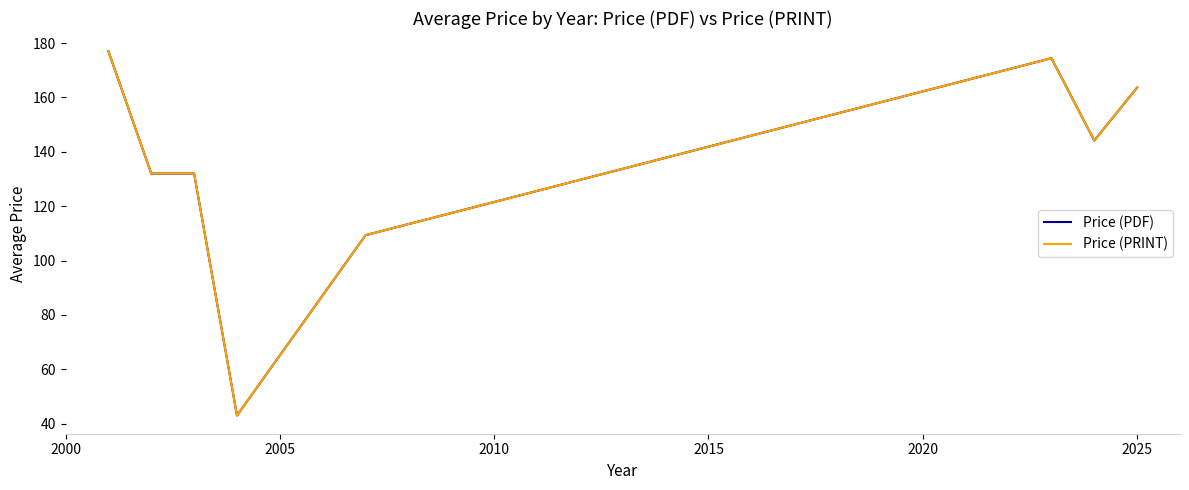

Does the chart have visible grid lines?

No